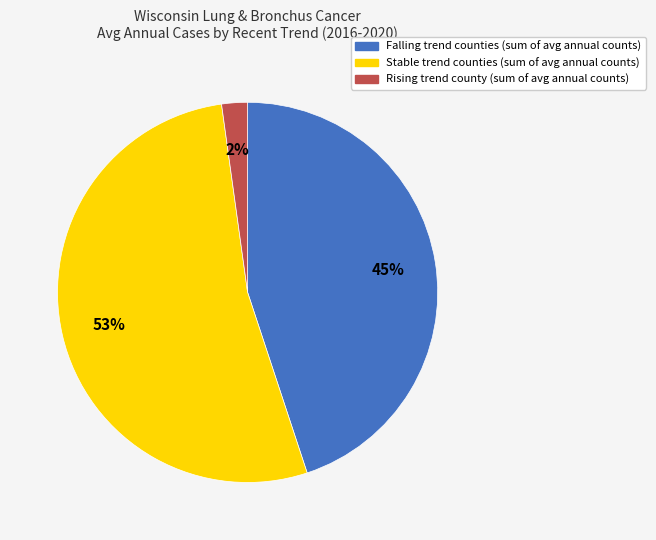

How many slices are in this pie chart?

3